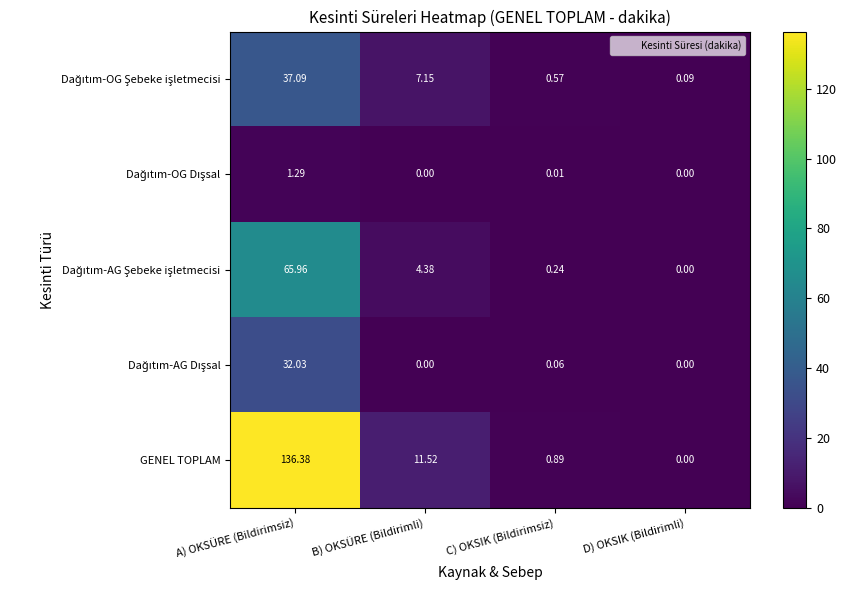

At which category does the chart reach its peak across all series?

A) OKSÜRE (Bildirimsiz)